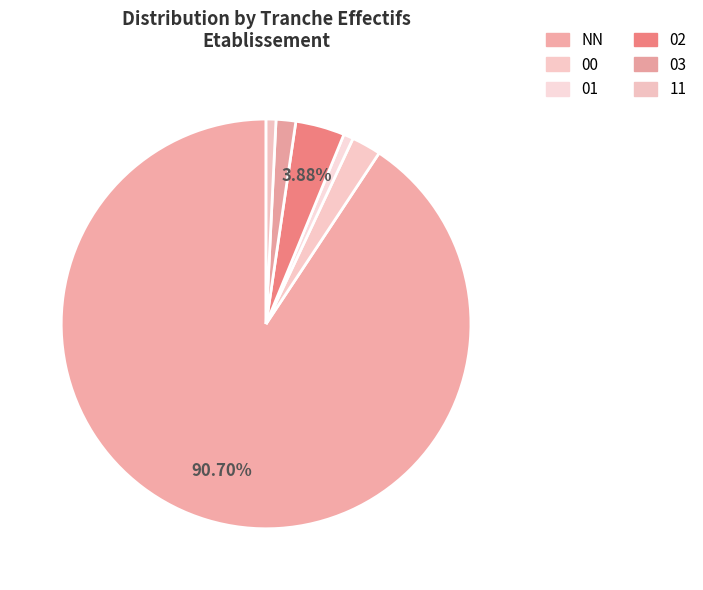

To the nearest percent, what is the combined percentage of 03 and 11?

2%